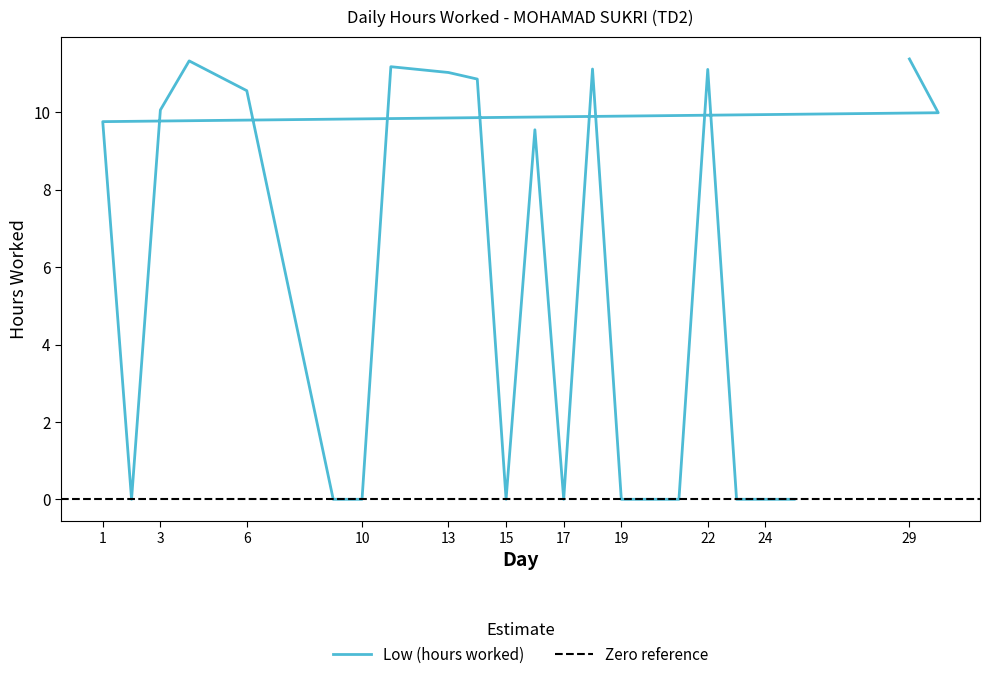

Where does the data first go above 9?

29